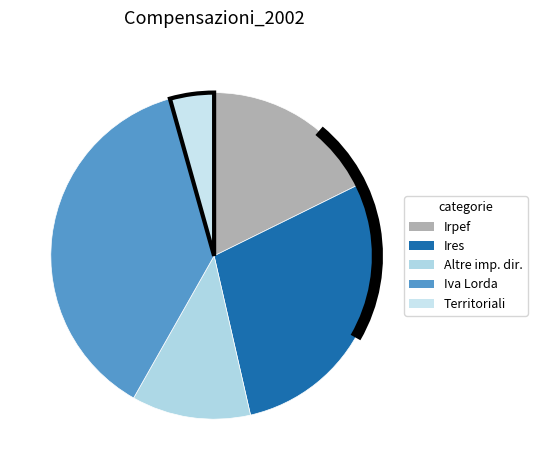

Is there a majority slice in this chart?

No